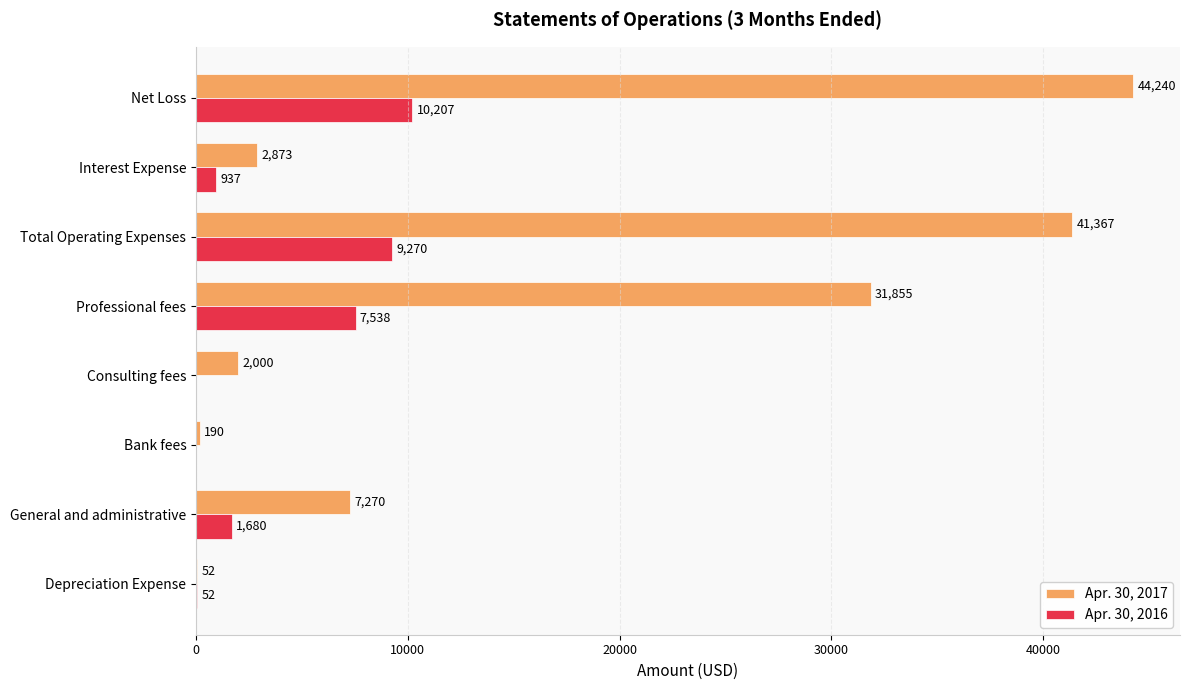

The value of Apr. 30, 2017 at Consulting fees is 2000. True or false?

True